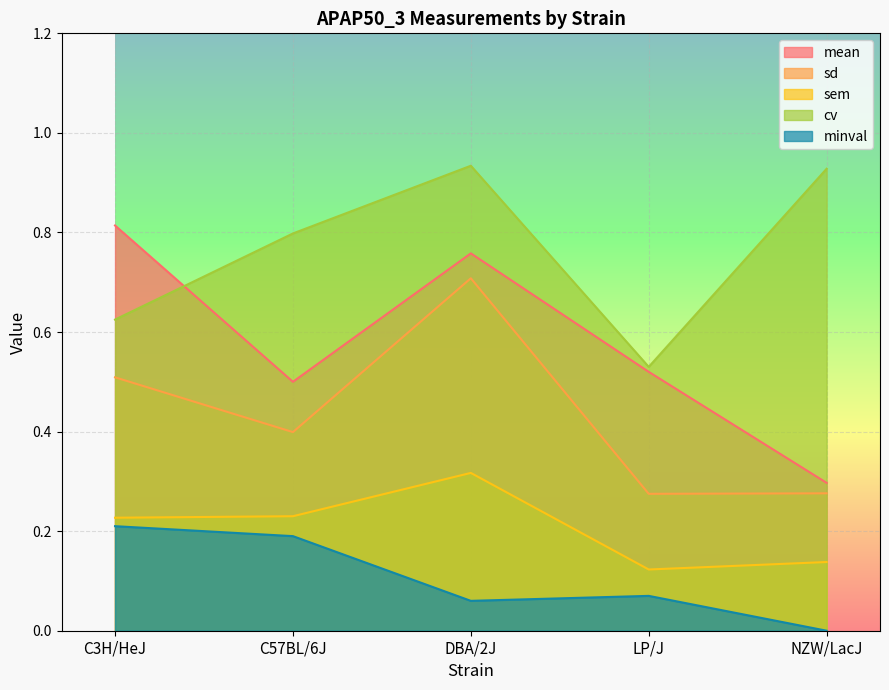

How many cv values are between 0 and 1?

5